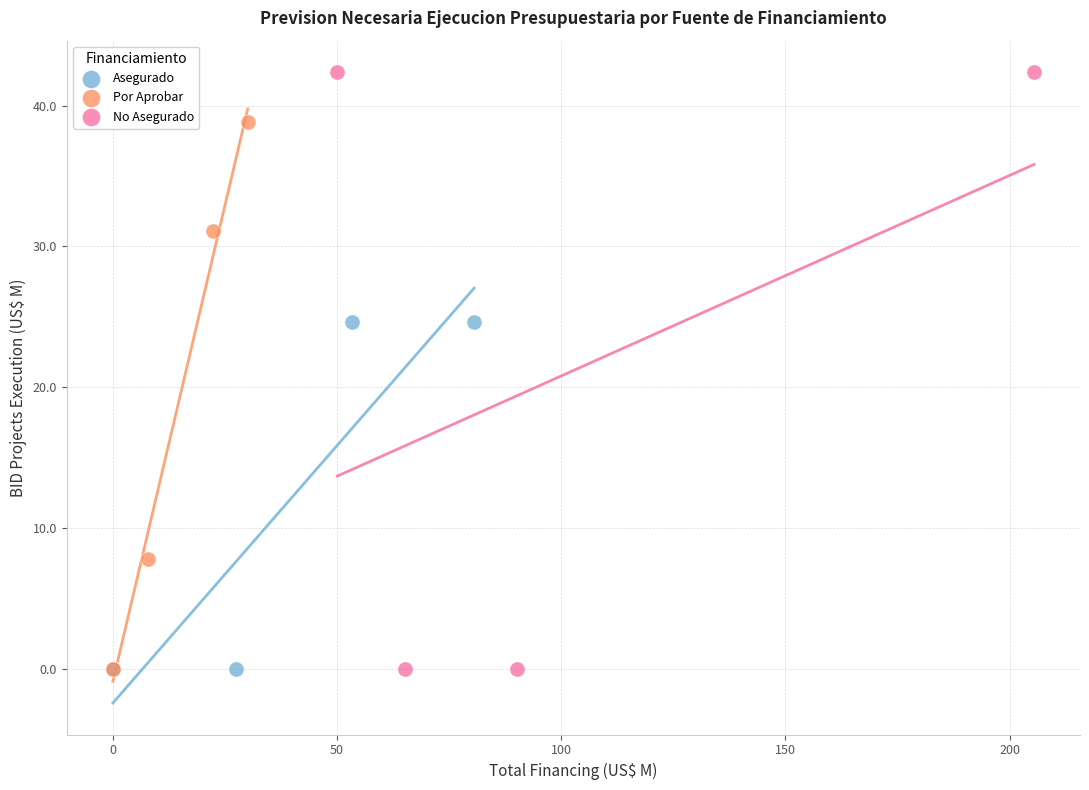

What are all the series names shown in the legend?

Asegurado, Por Aprobar, No Asegurado